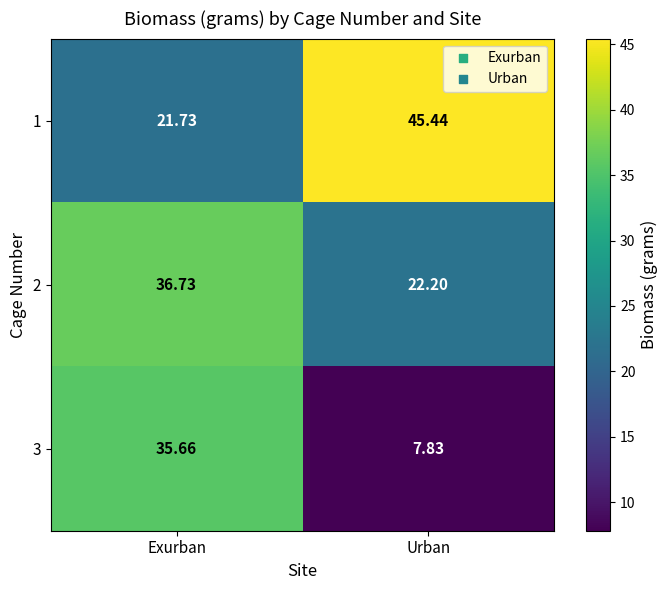

Which series has the largest total across all categories?

1